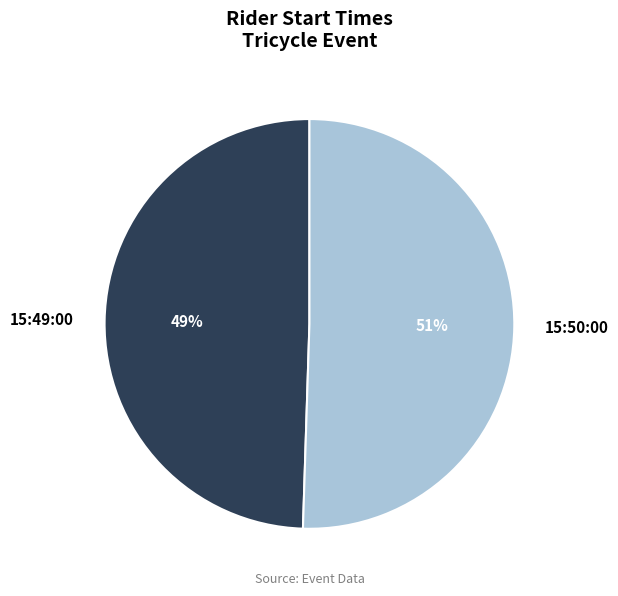

How many segments does this pie chart have?

2